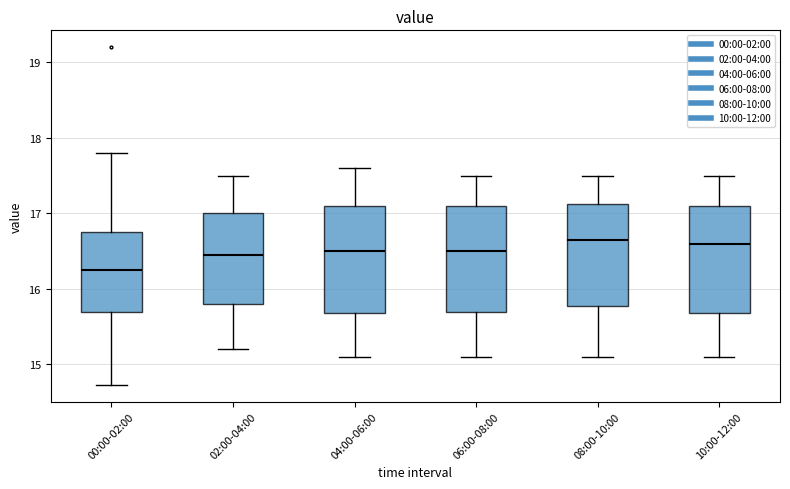

Where does the median line of the box for 06:00-08:00 sit on the y-axis? The values are not printed on the chart, so give them approximately, as read against the axis.

16.5